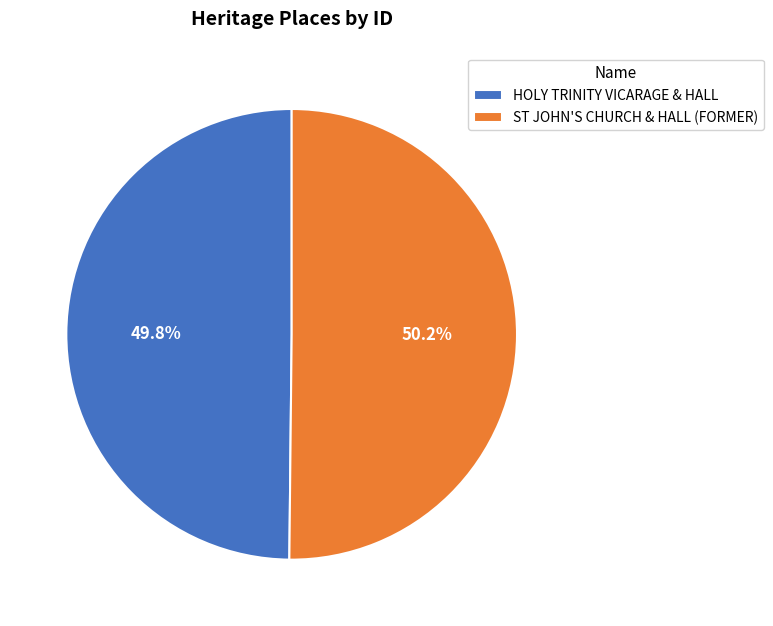

What percentage is the HOLY TRINITY VICARAGE & HALL slice, to the nearest percent?

50%